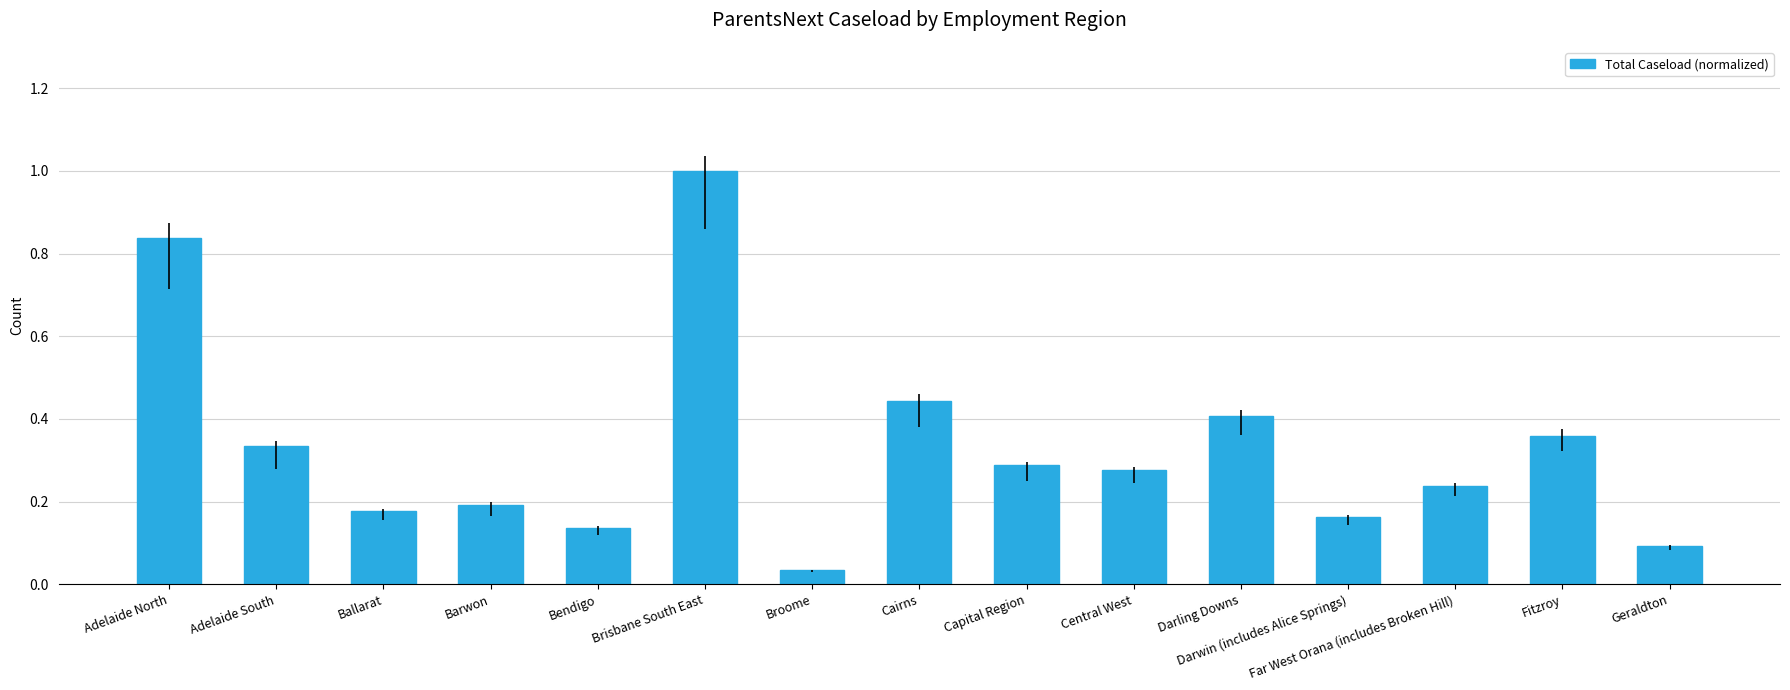

What is the difference between the maximum and minimum values?

1.0